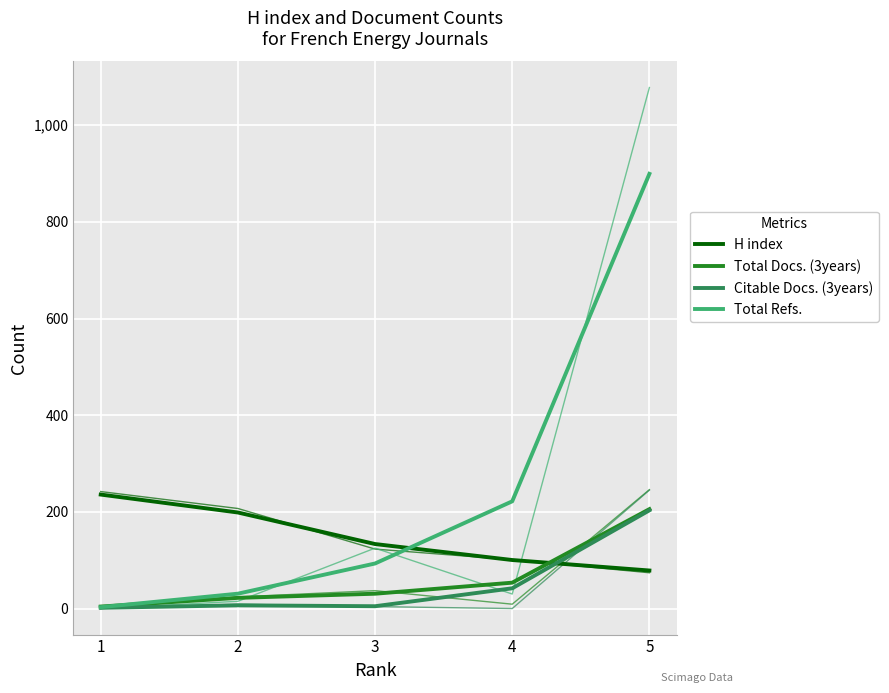

What is the sum of all Total Docs. (3years) values?

316.0